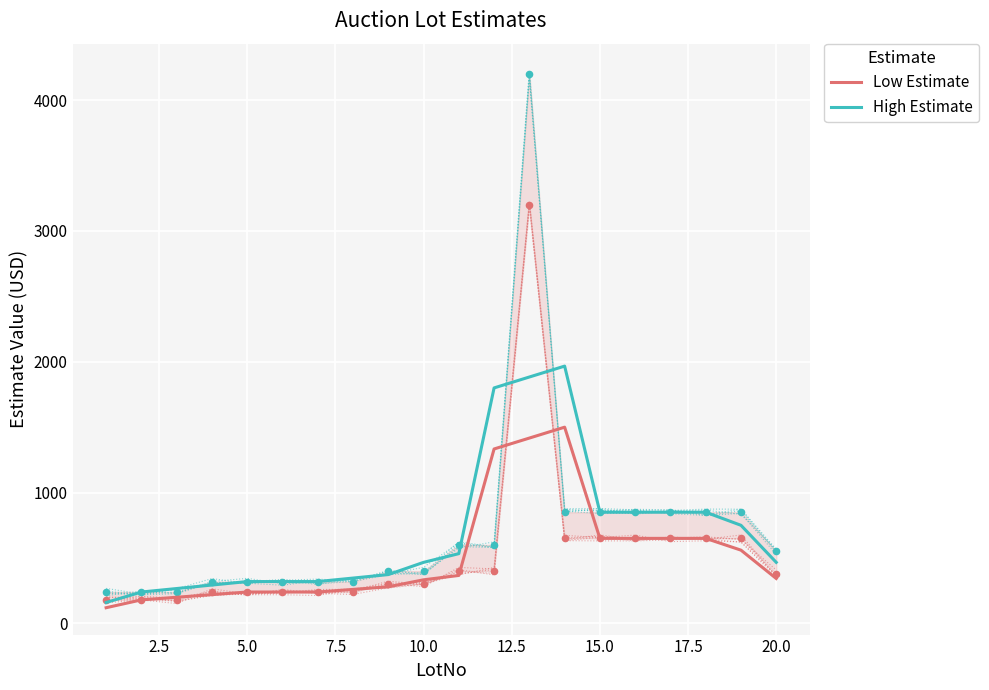

Which series reaches the maximum Y coordinate?

High Estimate